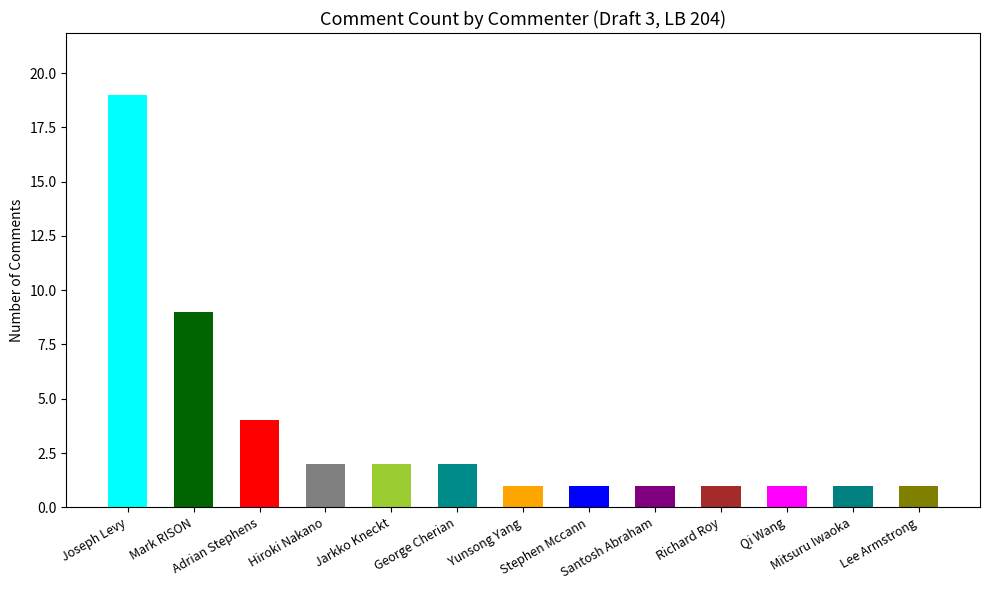

What is the maximum value shown in the chart?

19